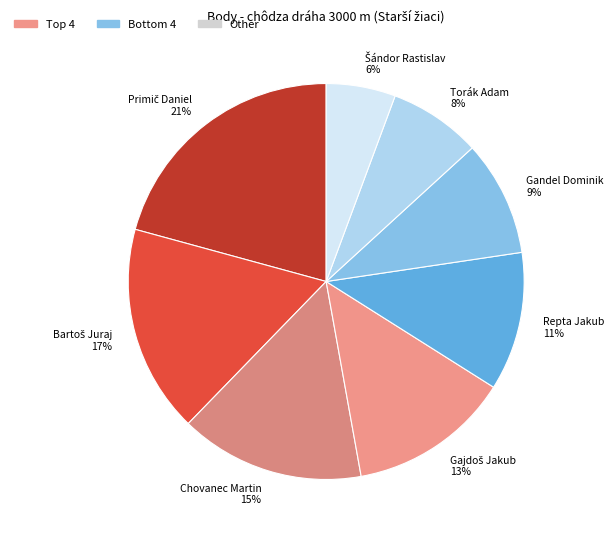

Which has a higher value, Torák Adam 8% or Chovanec Martin 15%?

Chovanec Martin 15%